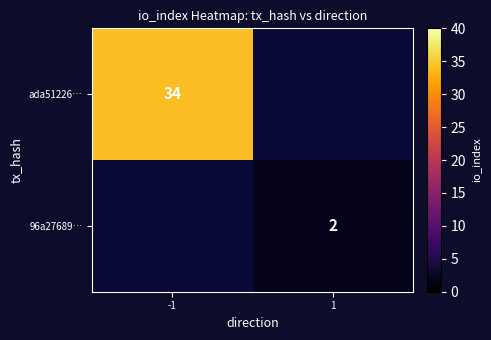

Is it true that 96a27689… equals 0.7 at 1?

False